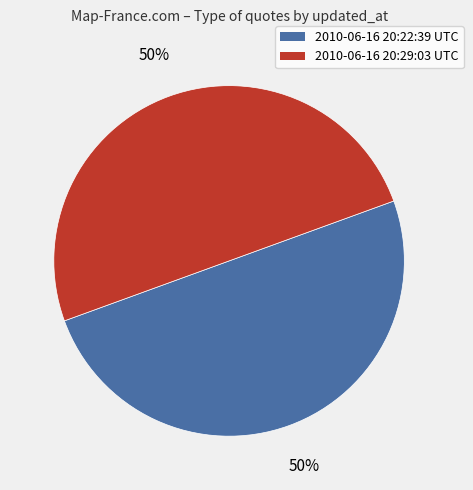

What is the ratio of the value at 2010-06-16 20:22:39 UTC to the value at 2010-06-16 20:29:03 UTC?

1.0